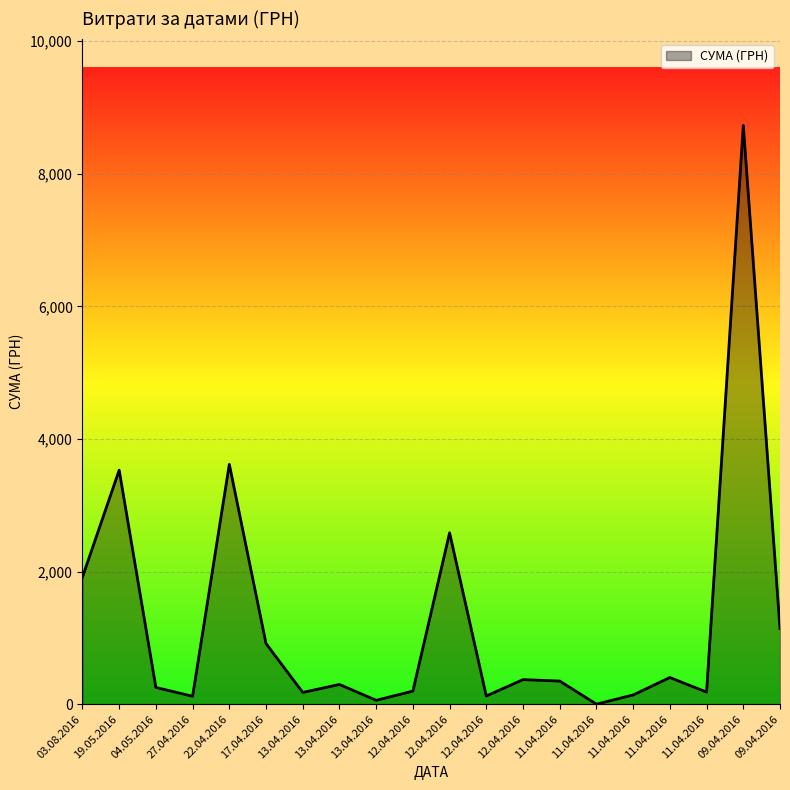

Reading left to right, extract all data points from this chart.

1917.1	3529.0	252.0	118.8	3616.9	914.0	176.4	297.0	57.8	196.5	2583.6	123.0	369.9	348.0	0.0	138.5	401.9	181.4	8728.5	1140.5